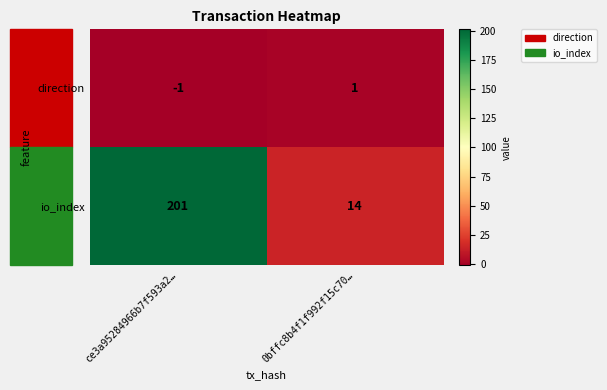

What is the sum of all io_index values?

215